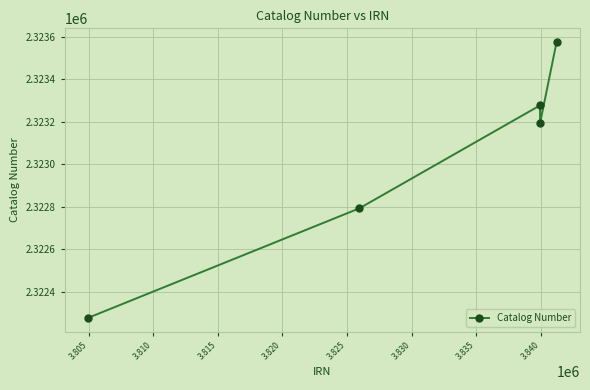

How many points are lower than both their immediate neighbors (excluding endpoints)?

1